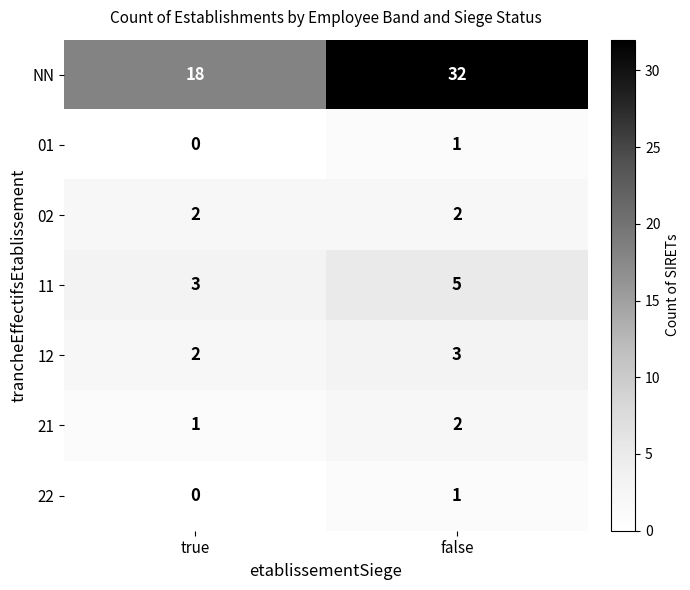

Reading right to left, list all the values displayed in this chart.

NN: false=32	true=18
01: false=1	true=0
02: false=2	true=2
11: false=5	true=3
12: false=3	true=2
21: false=2	true=1
22: false=1	true=0